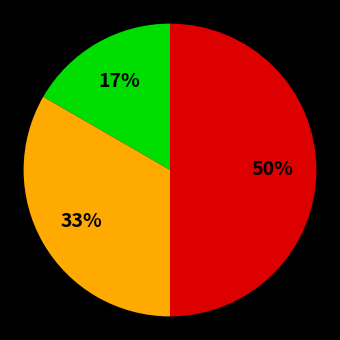

To the nearest percent, what is the average slice percentage?

33%